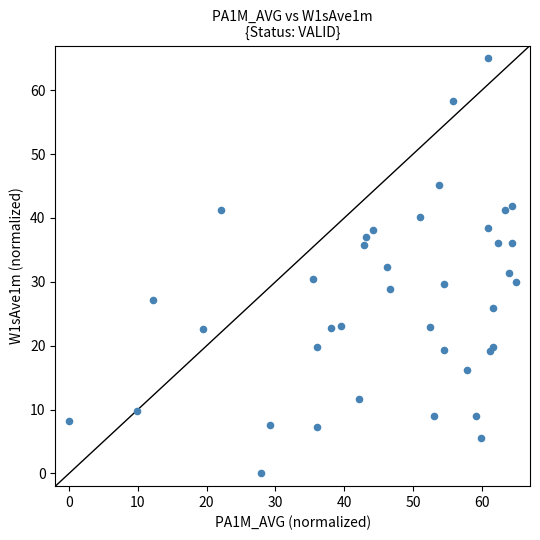

What is the range of Y values (max minus min)?

65.0